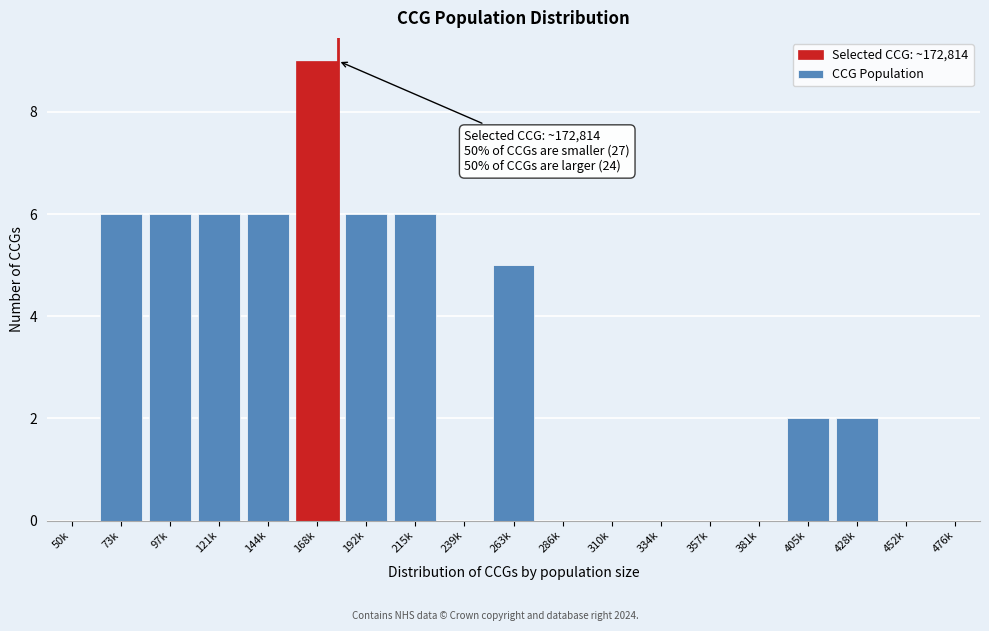

Reading right to left, list all the values displayed in this chart.

476k=0	452k=0	428k=2	405k=2	381k=0	357k=0	334k=0	310k=0	286k=0	263k=5	239k=0	215k=6	192k=6	168k=9	144k=6	121k=6	97k=6	73k=6	50k=0